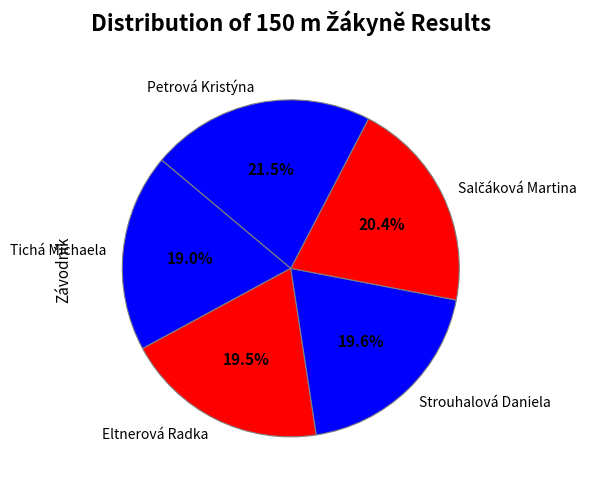

How many segments does this pie chart have?

5